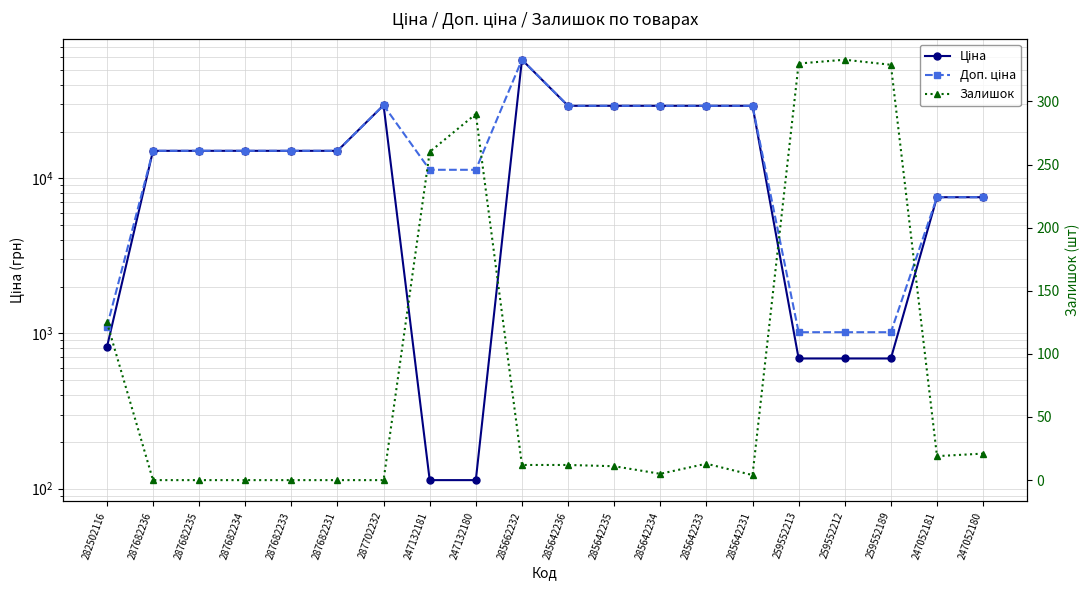

At which label is Ціна closest to 29075?

285642236